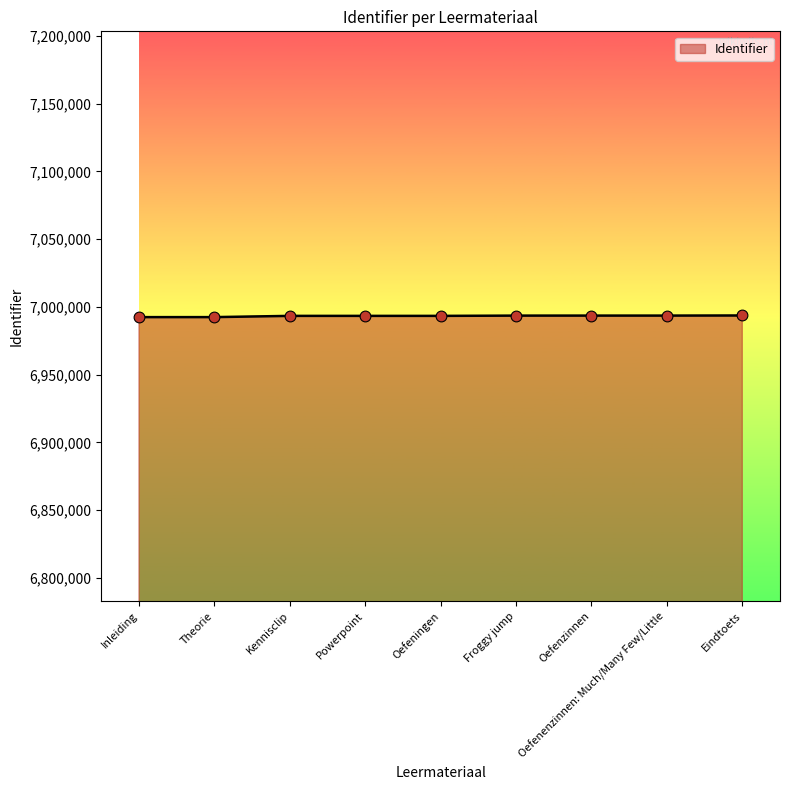

What is the change in value from Kennisclip to Oefenzinnen?

+204